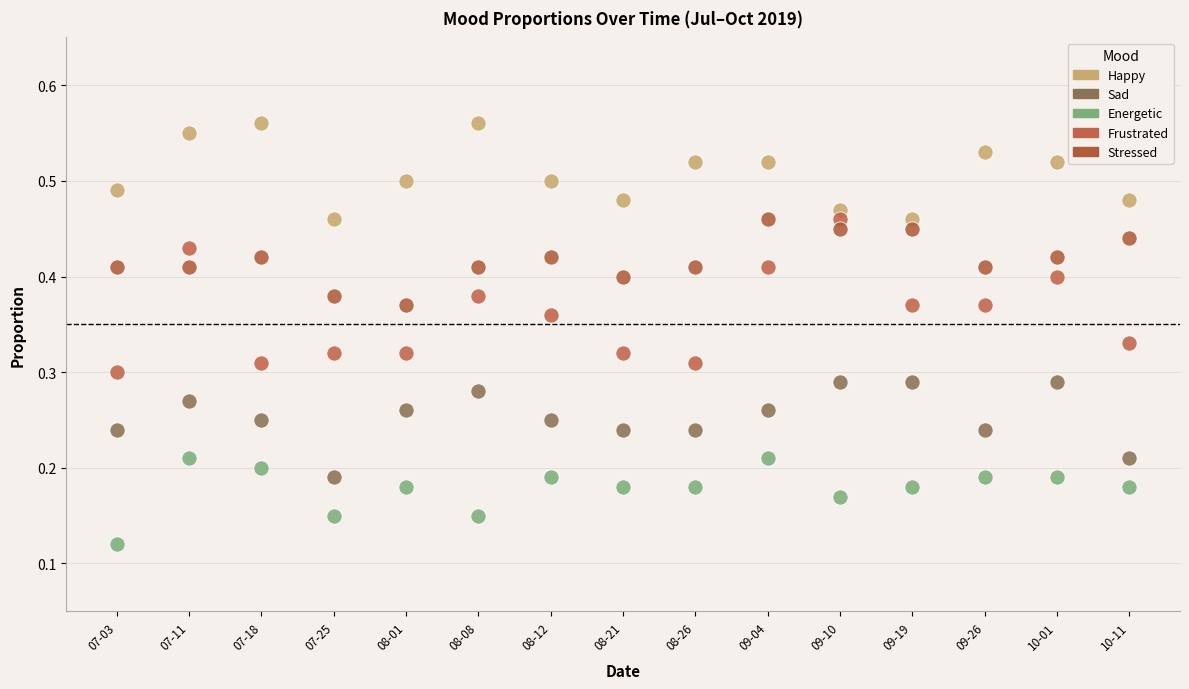

Which series reaches the maximum Y coordinate?

Happy